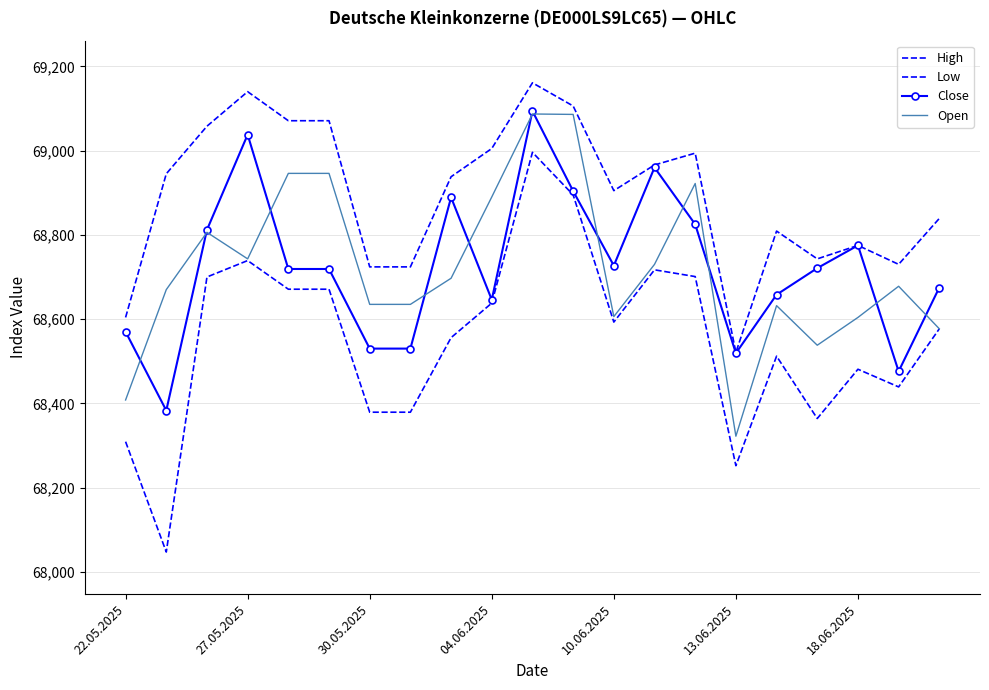

What is the value of the Close point at the 3rd from the left?

68812